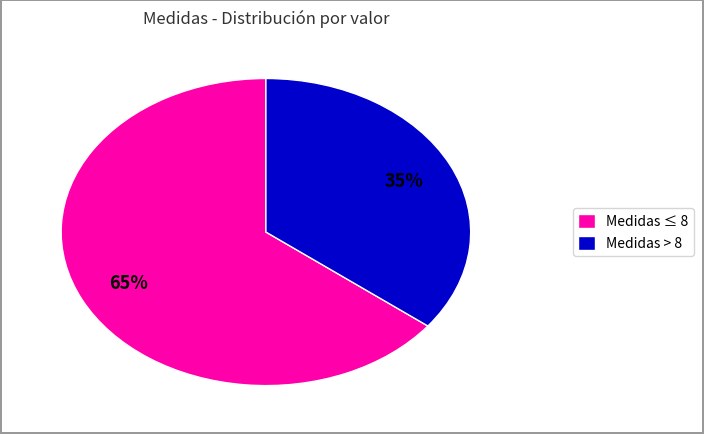

Is there any slice that represents more than half of the pie?

Yes